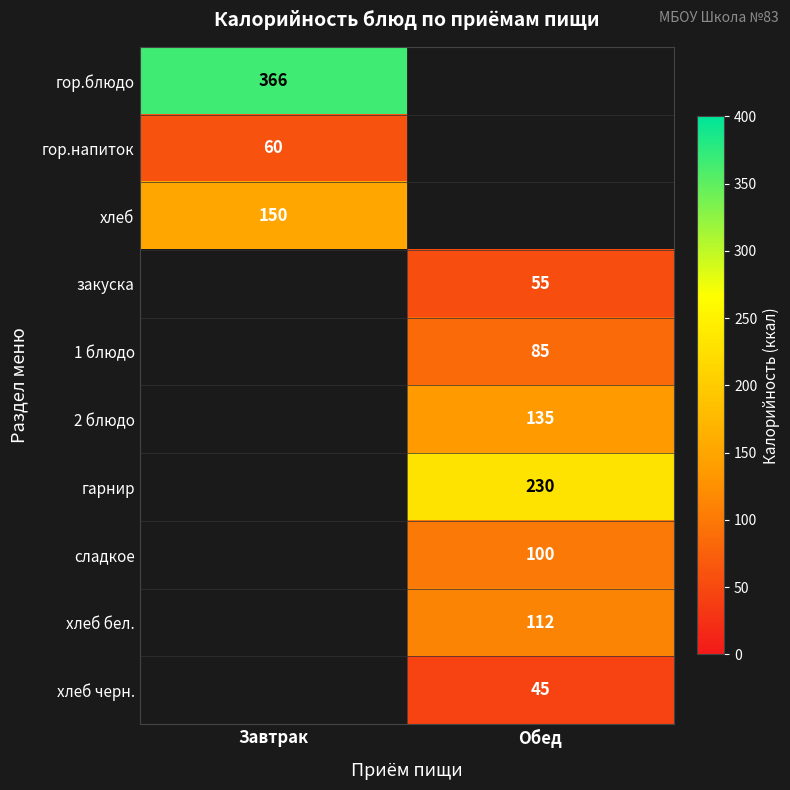

At how many categories does at least one series exceed 307?

1